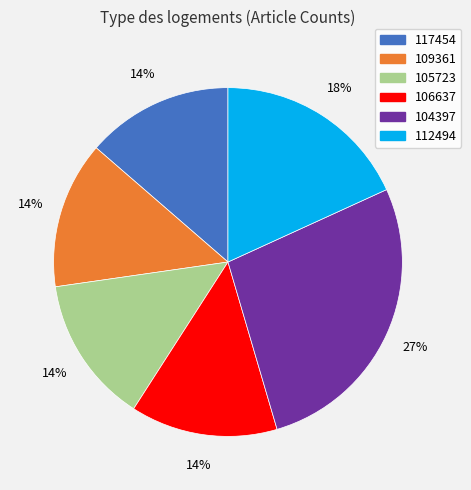

Which has a higher value, 104397 or 117454?

104397